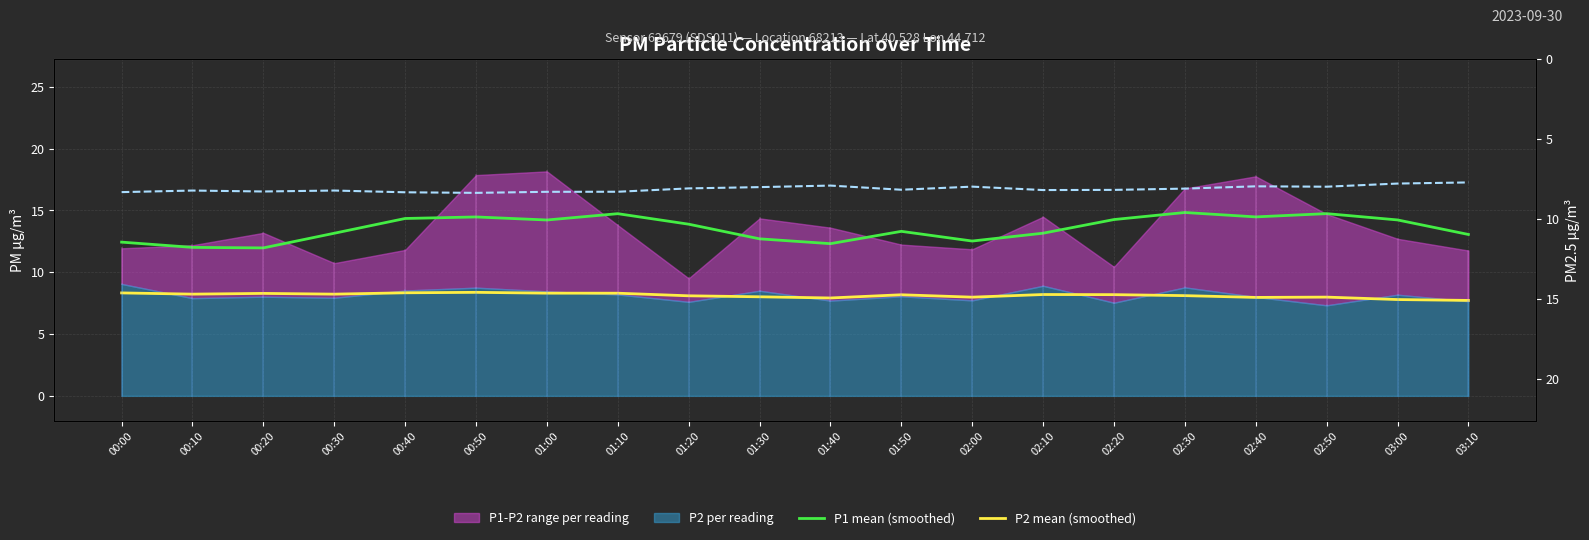

True or false: P1 mean (smoothed) and P2 mean (smoothed) intersect in this chart.

False